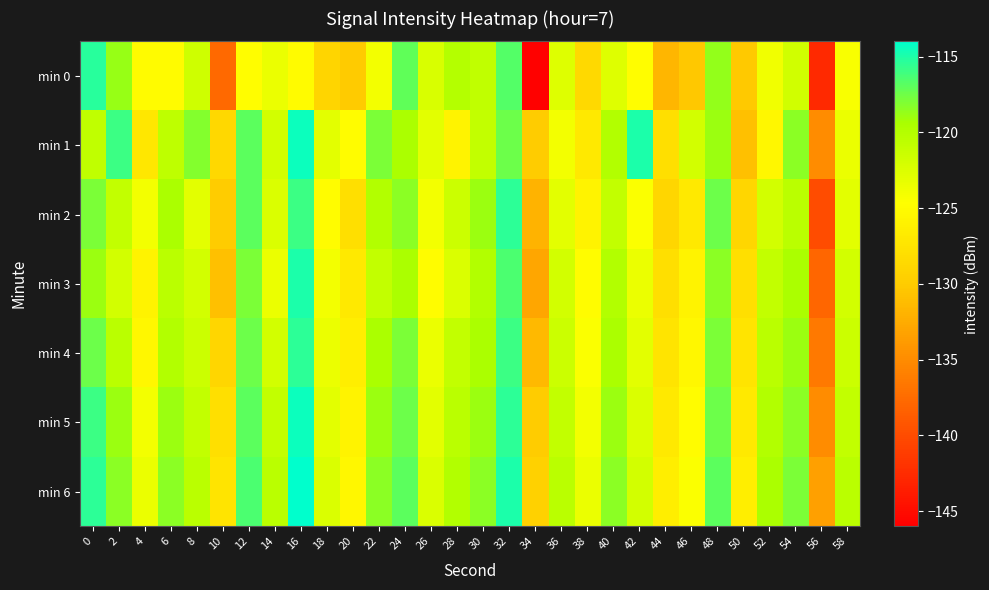

List the series in order of their peak value, highest first.

min 6, min 1, min 5, min 3, min 0, min 2, min 4